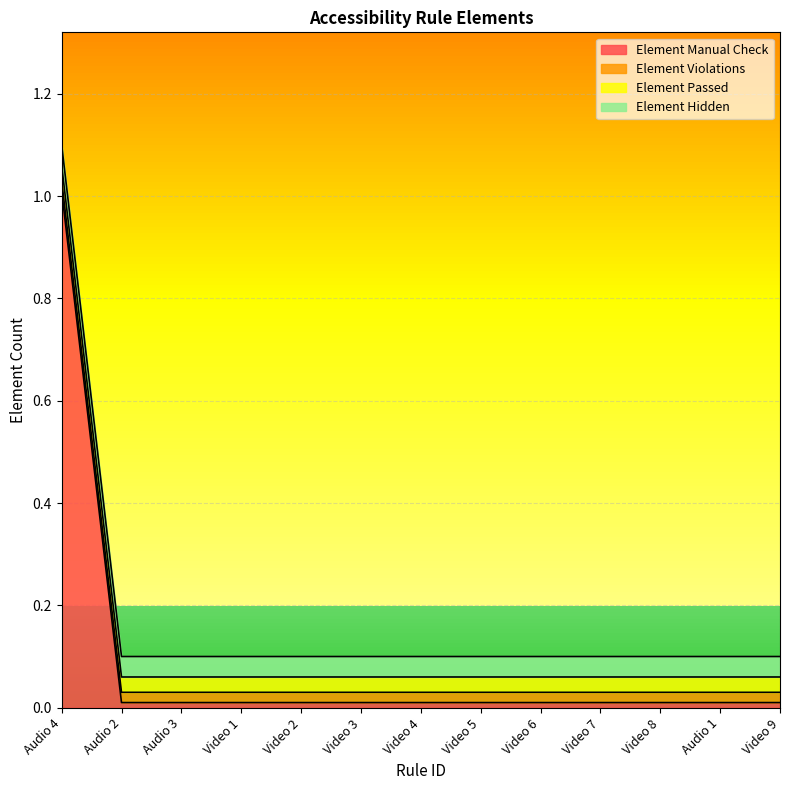

What is the greatest value displayed?

1